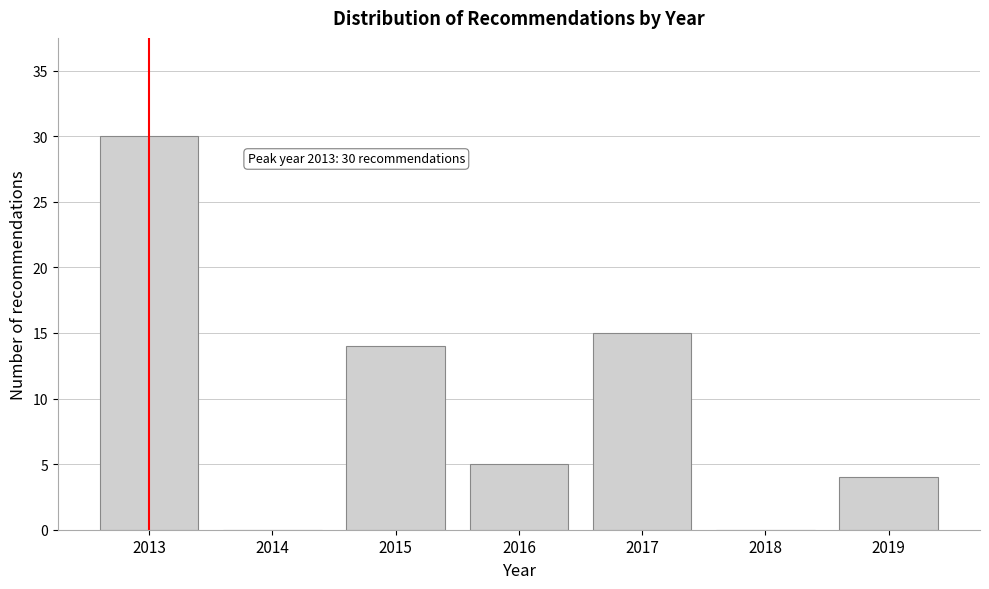

Reading left to right, what are all the values shown in this chart?

2013=30	2014=0	2015=14	2016=5	2017=15	2018=0	2019=4